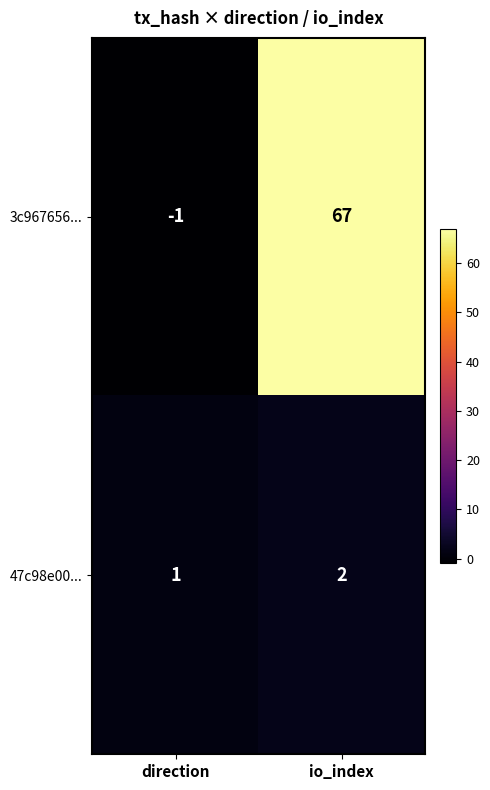

Reading left to right, transcribe all the data shown in this chart.

3c967656...: direction=-1	io_index=67
47c98e00...: direction=1	io_index=2